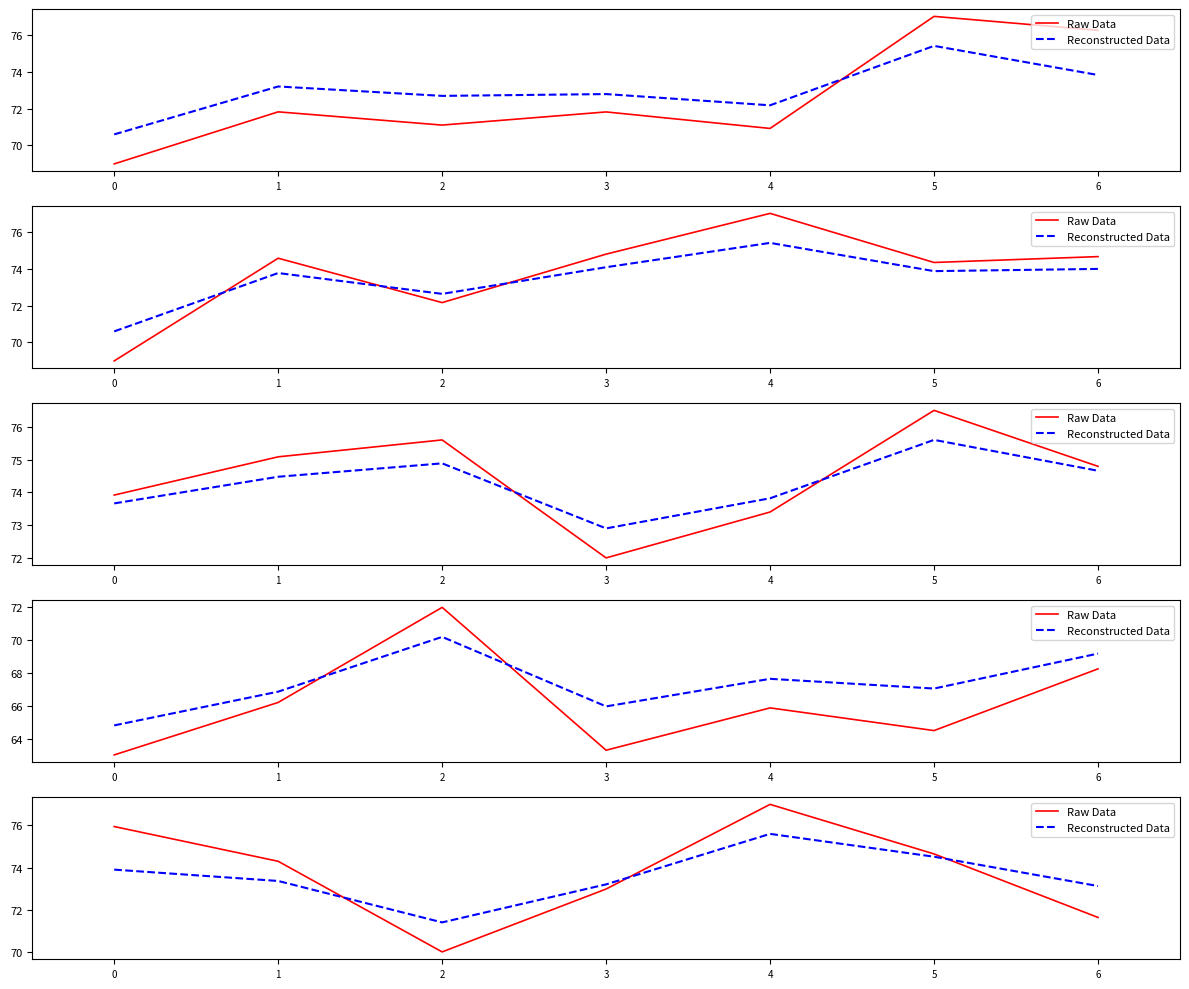

Count the number of data series in this chart.

2